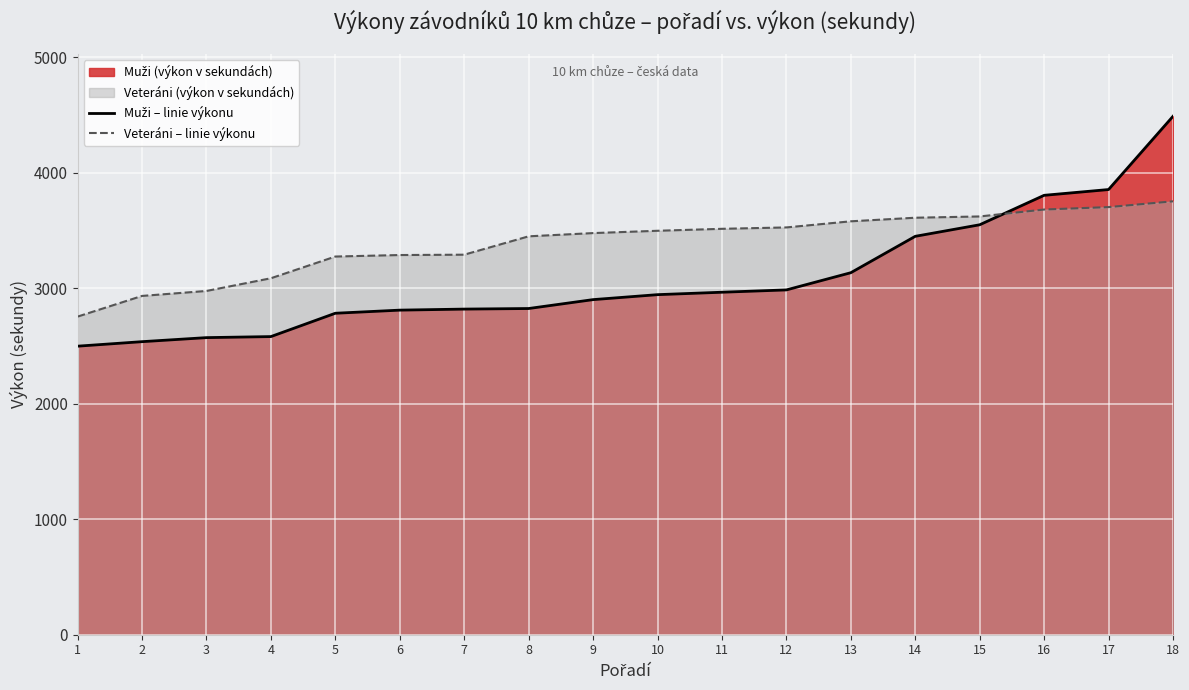

What is the difference between the Muži – linie výkonu values at 8 and 16?

980